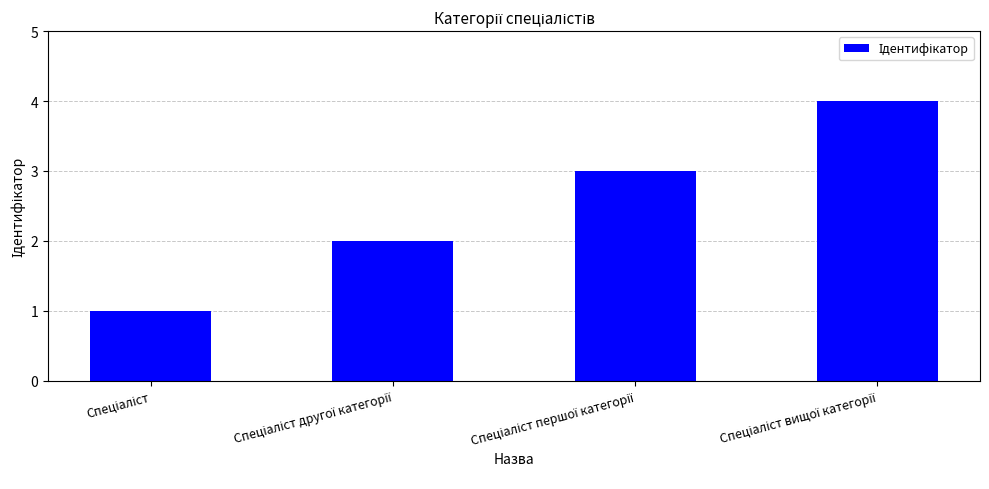

What is the sum of all values?

10